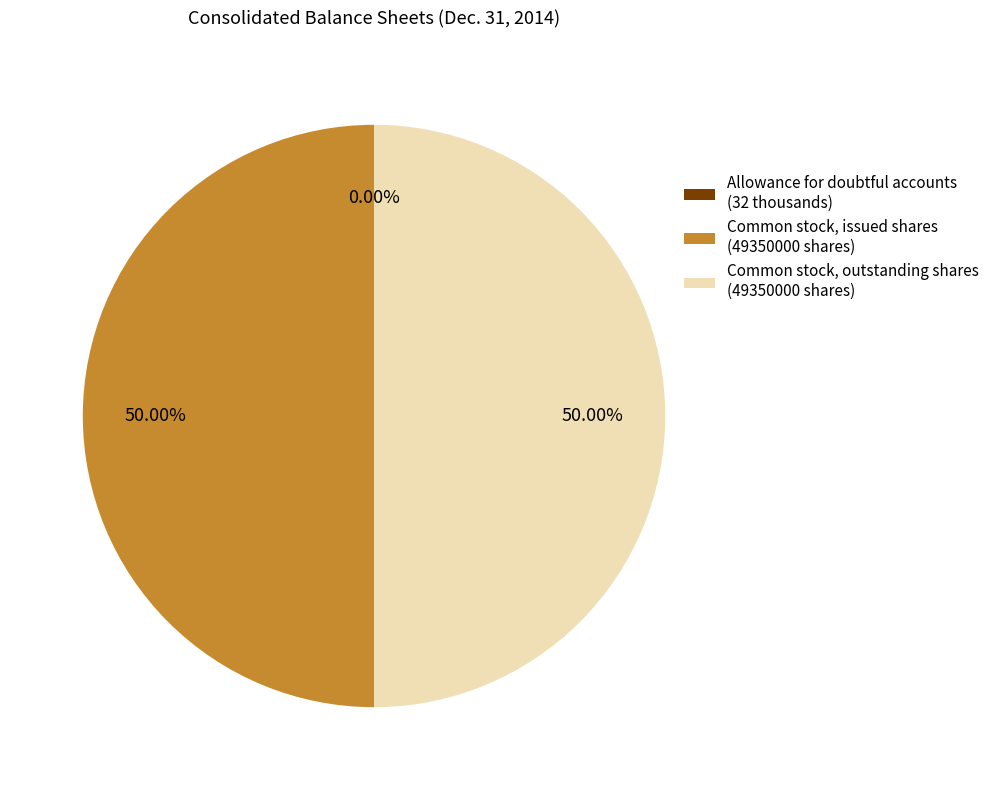

What is the ratio of the value at Common stock, issued shares (49350000 shares) to the value at Common stock, outstanding shares (49350000 shares)?

1.0